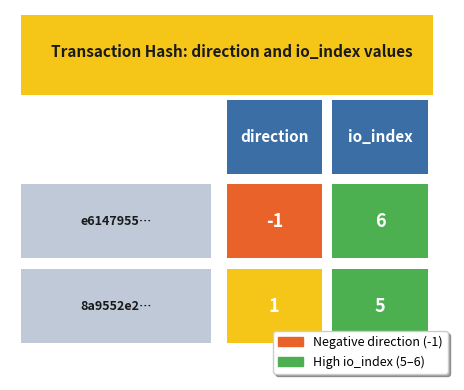

Which series changed the most between direction and io_index?

e6147955c96d6f6357c6edaba8358a1217c64f5